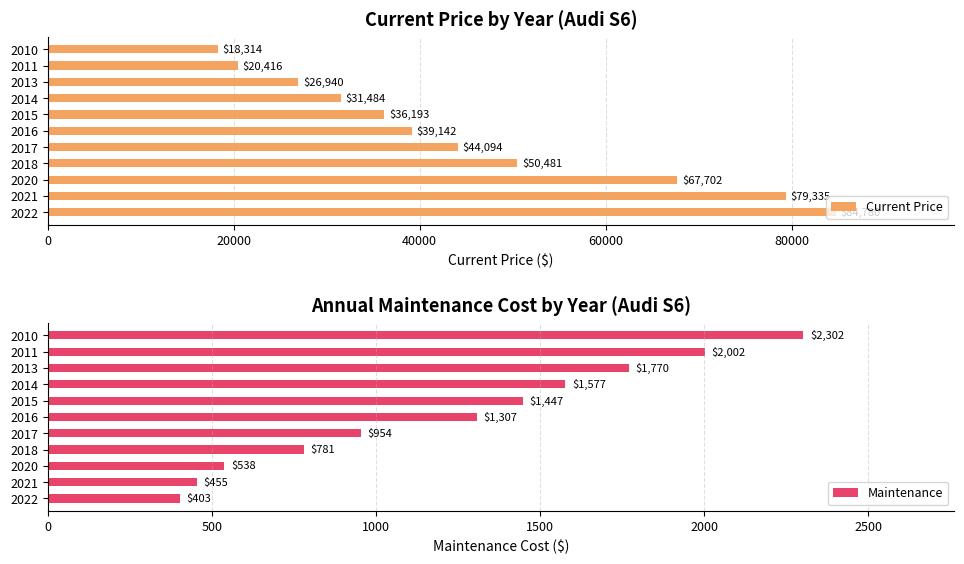

True or false: Current Price has a value of 39142 at 2016.

True